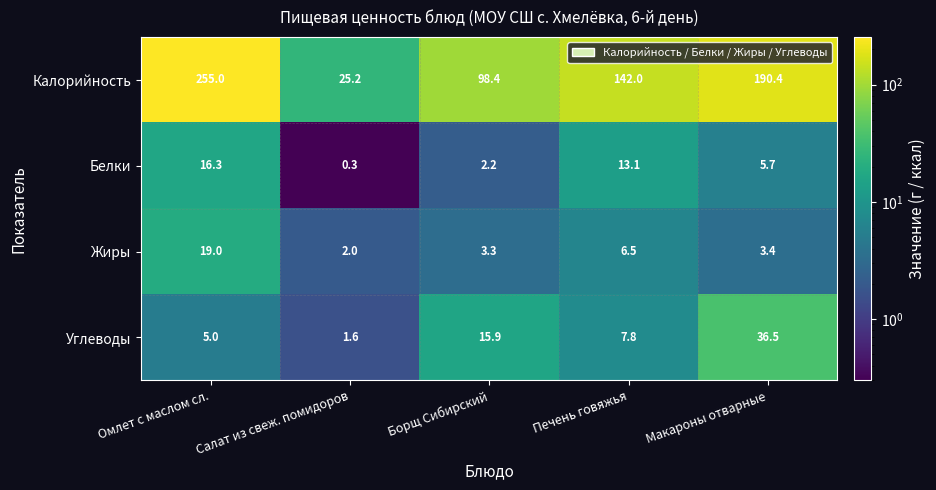

What is the sum of all Углеводы values?

66.8